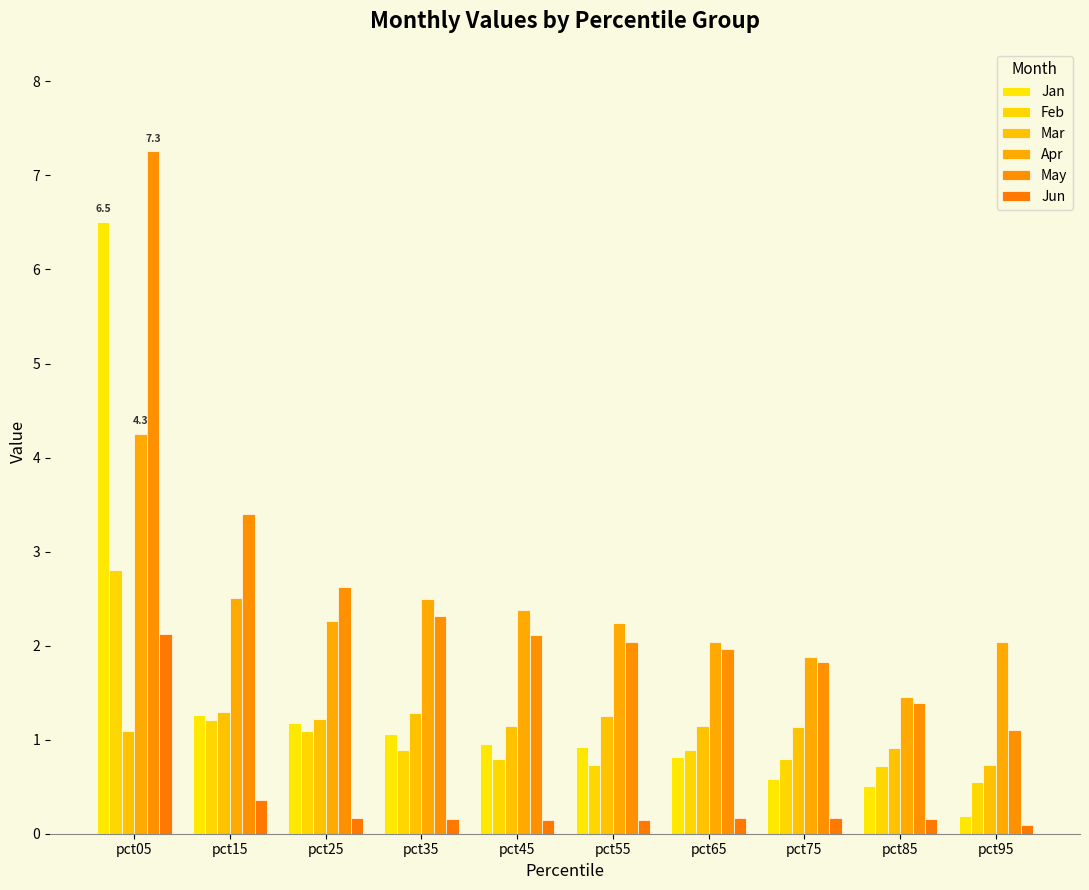

How many bars are there in each group?

6